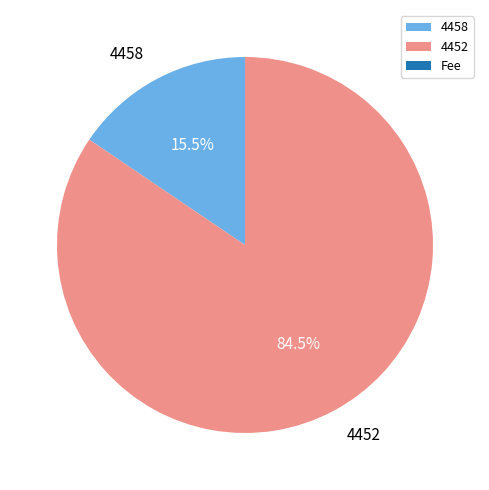

Is there any slice that represents more than half of the pie?

Yes